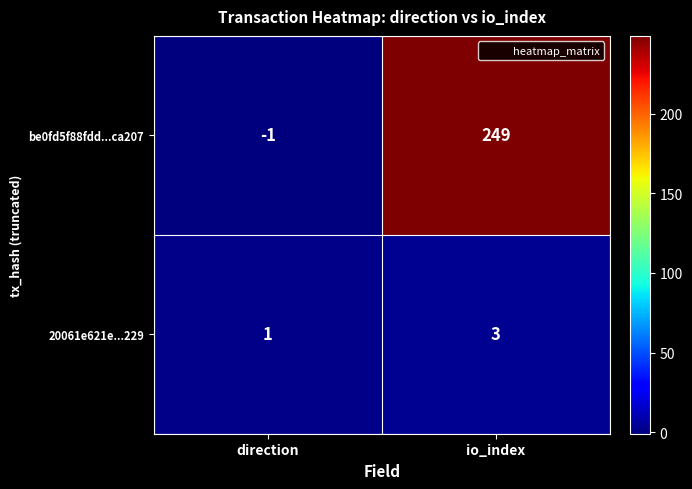

Reading left to right, list all the values displayed in this chart.

be0fd5f88fdd...ca207: direction=-1	io_index=249
20061e621e...229: direction=1	io_index=3